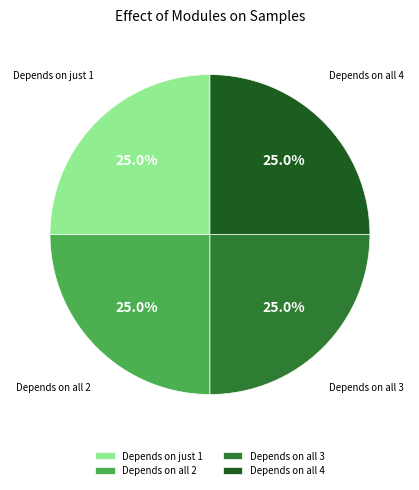

Does any single category account for the majority?

No